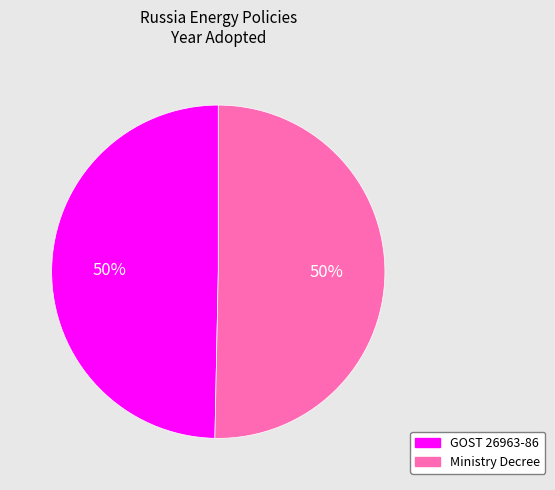

Approximately how many times larger is the value at Ministry Decree compared to GOST 26963-86?

1.0